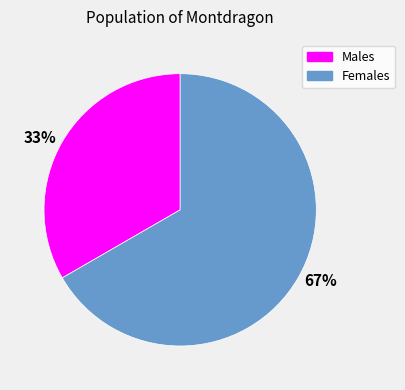

Which category has the biggest portion of the pie?

67%